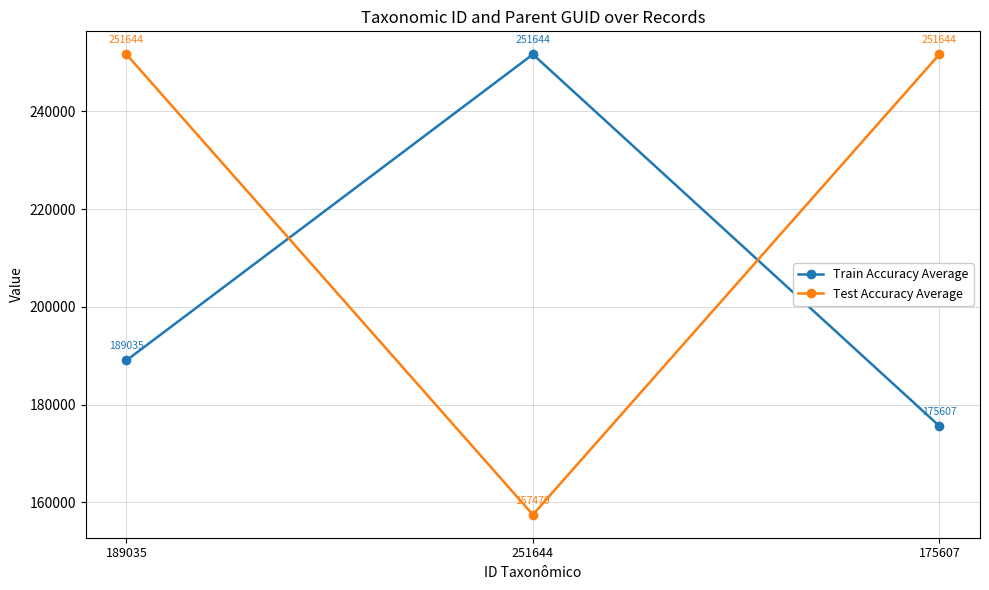

Between 189035 and 175607, which series saw the biggest shift?

Train Accuracy Average